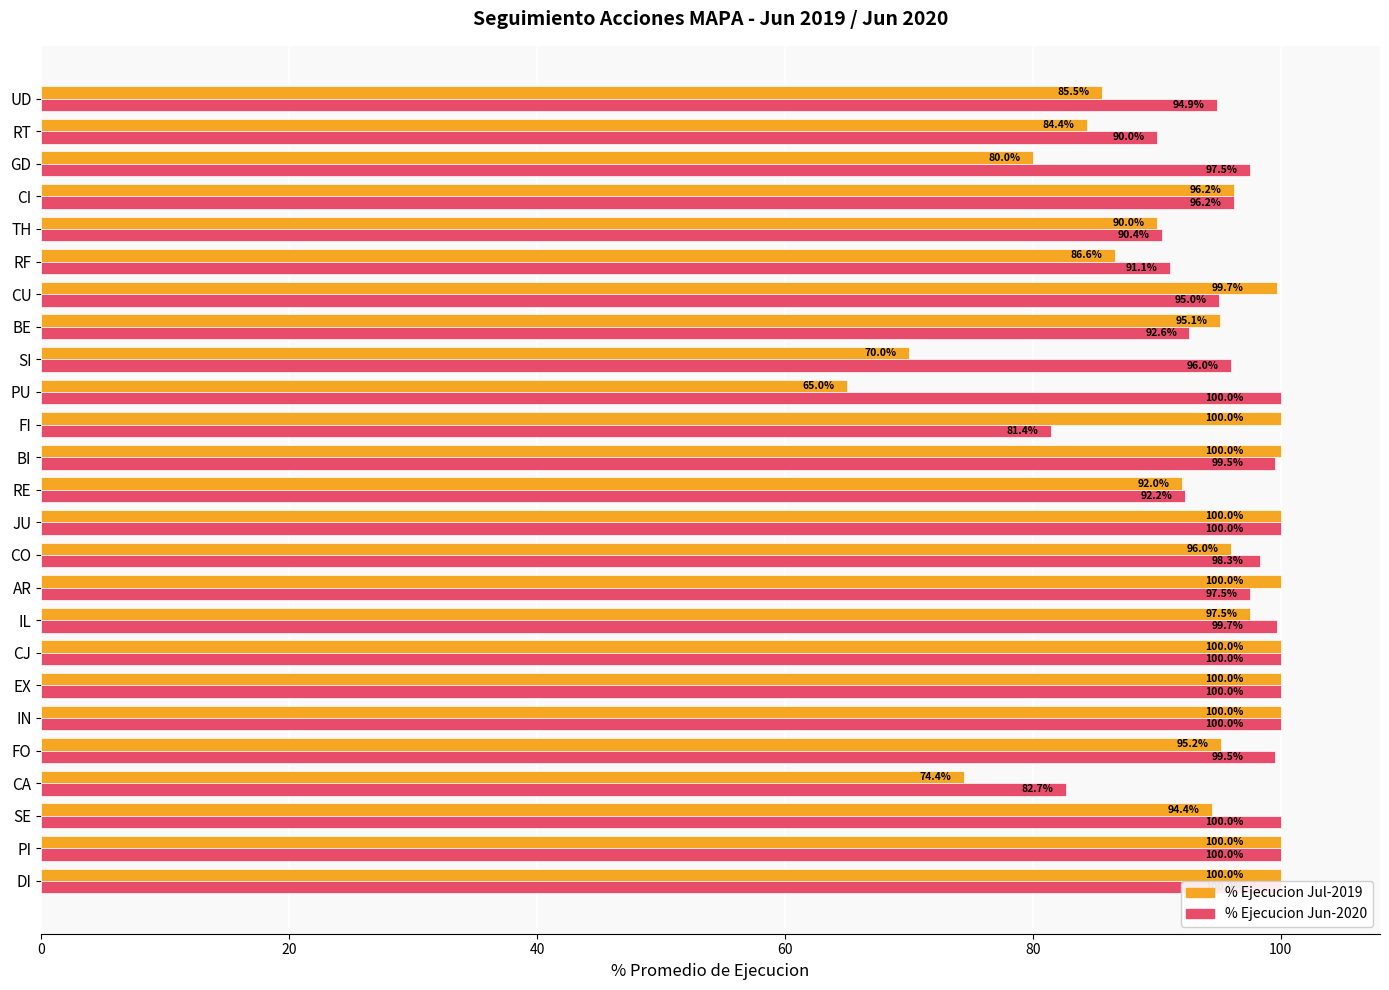

What is the difference between the highest and lowest values at UD?

9.3